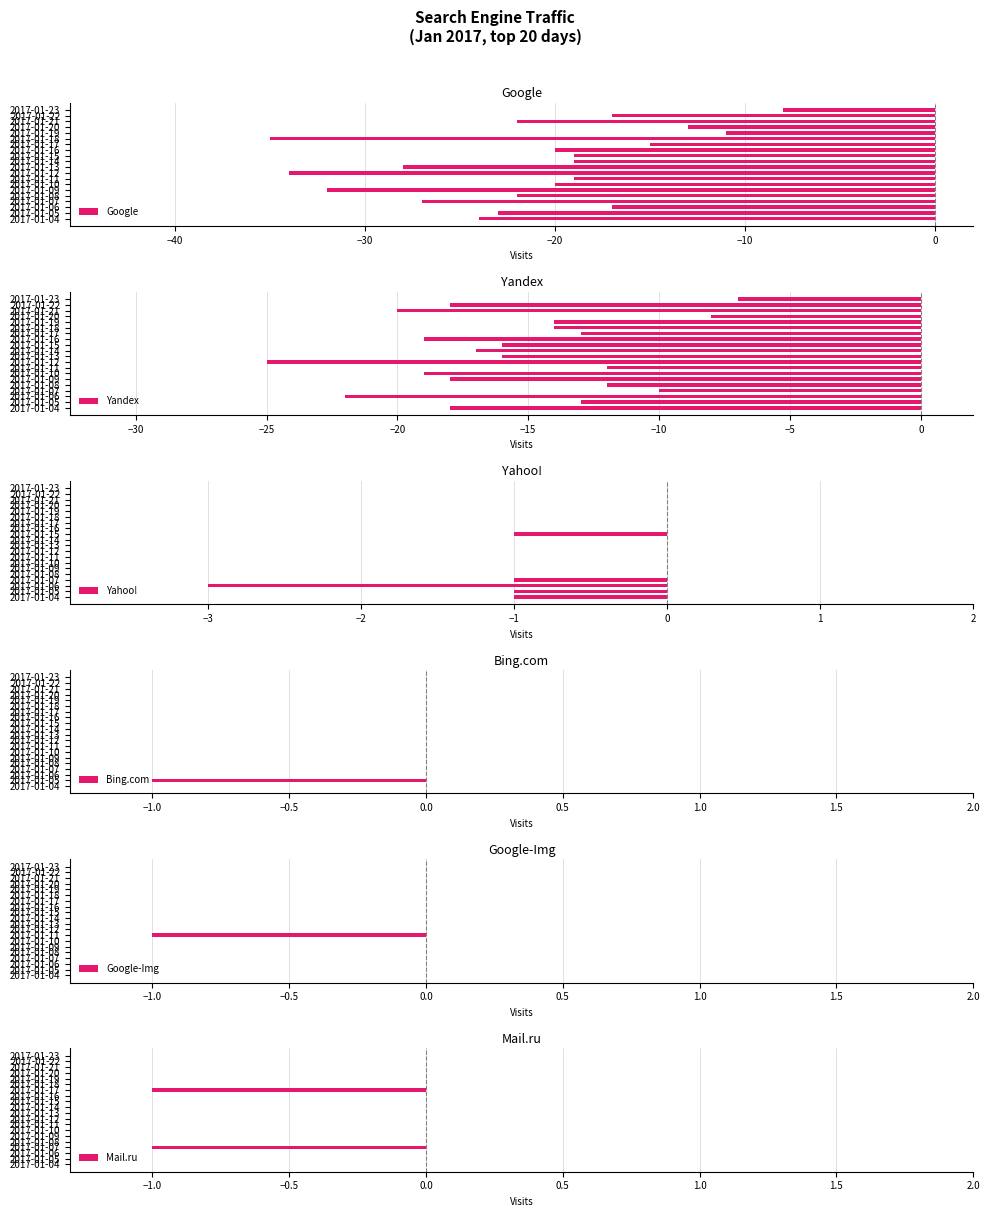

What is the average value of the Google series?

-21